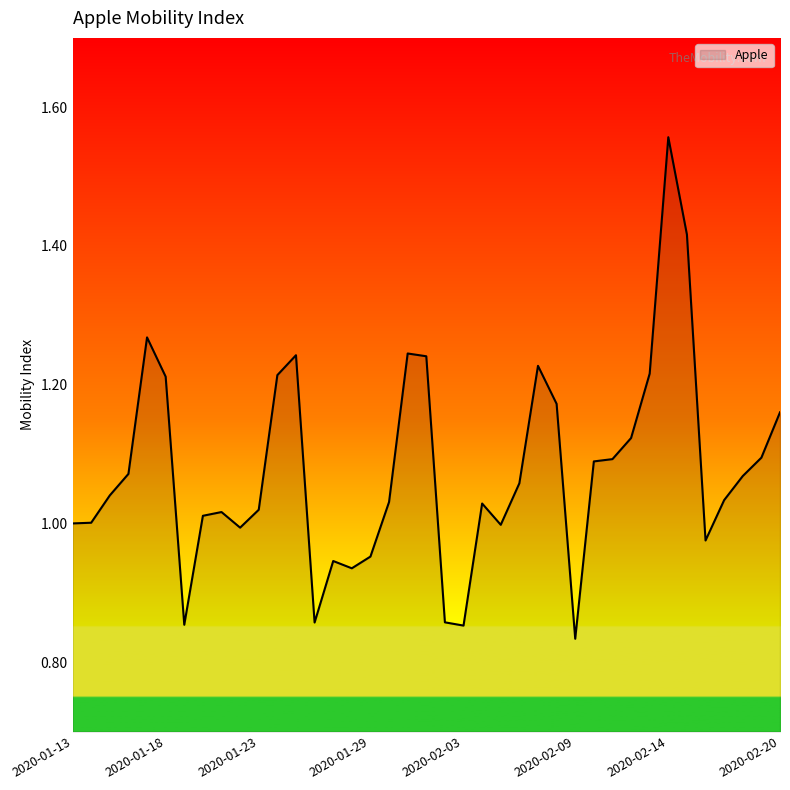

How many categories are shown in the chart?

39